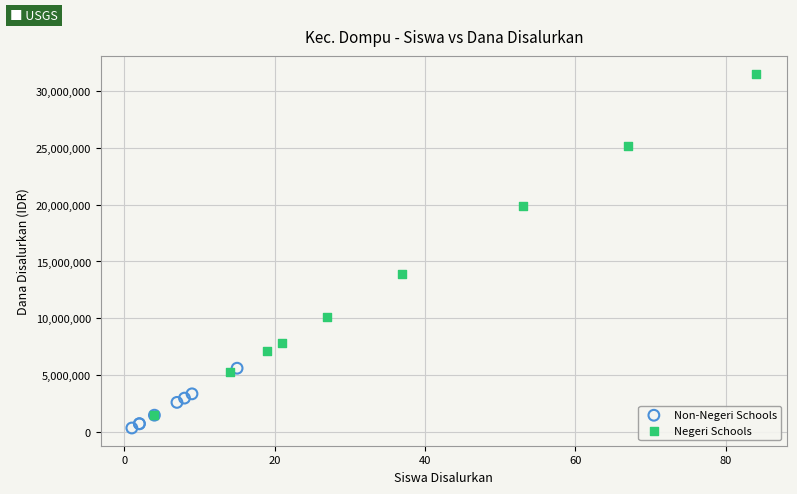

Which series reaches the maximum Y coordinate?

Negeri Schools